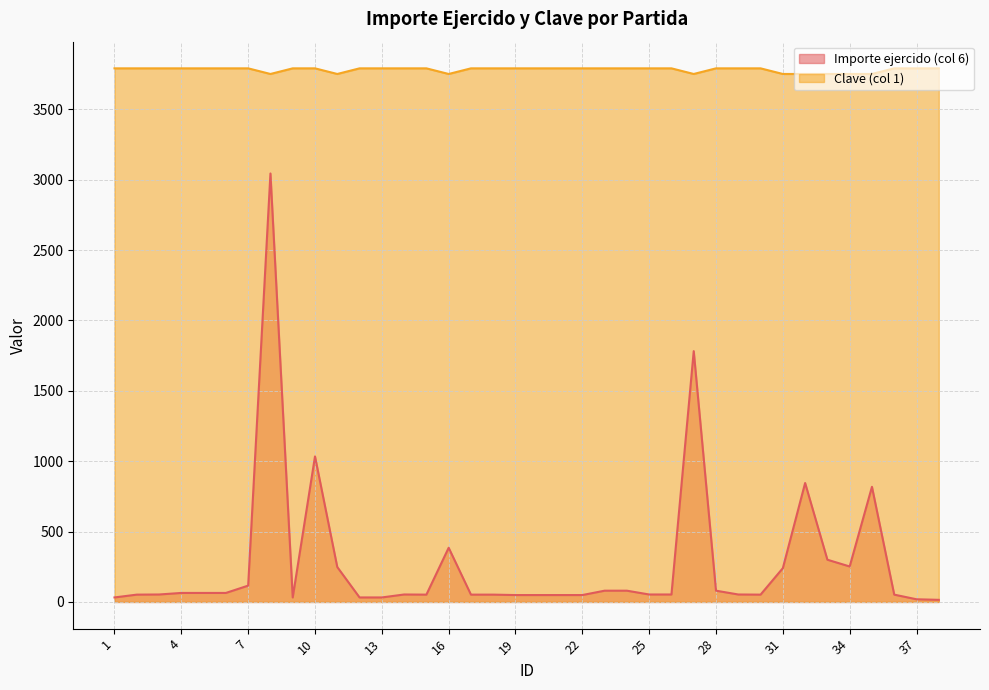

True or false: Importe ejercido (col 6) (line) and Clave (col 1) (line) intersect in this chart.

False